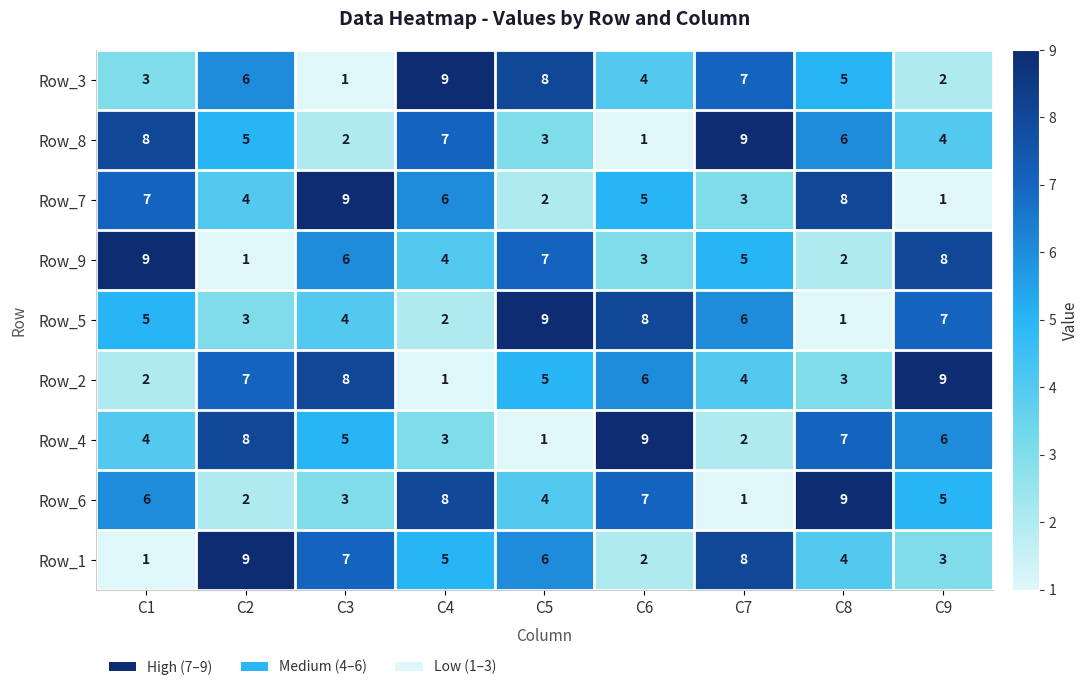

The Row_8 series shows 4 at C9. True or false?

True